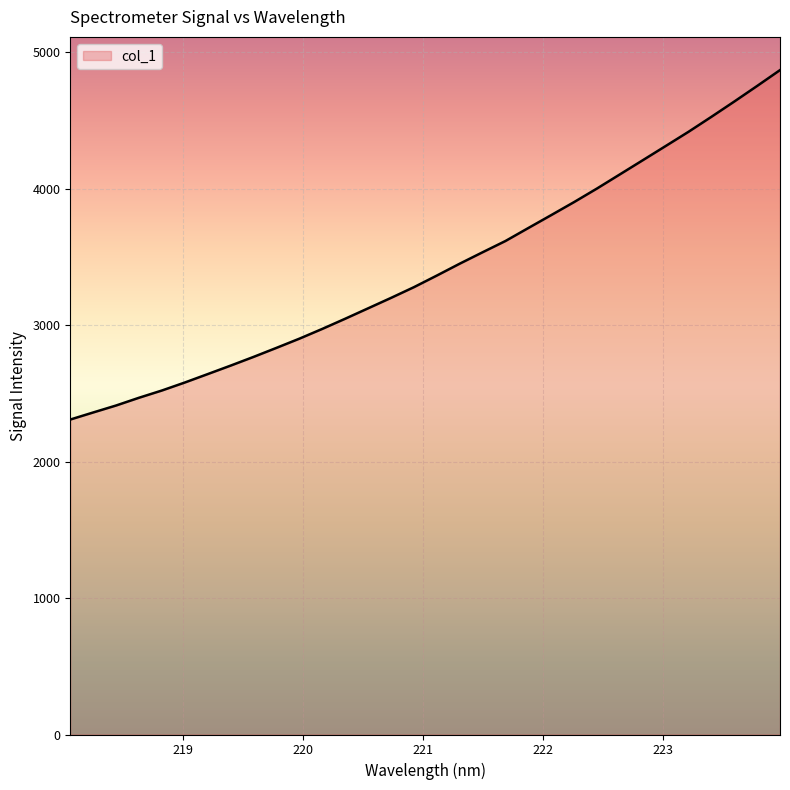

What is the minimum value shown in the chart?

2307.8